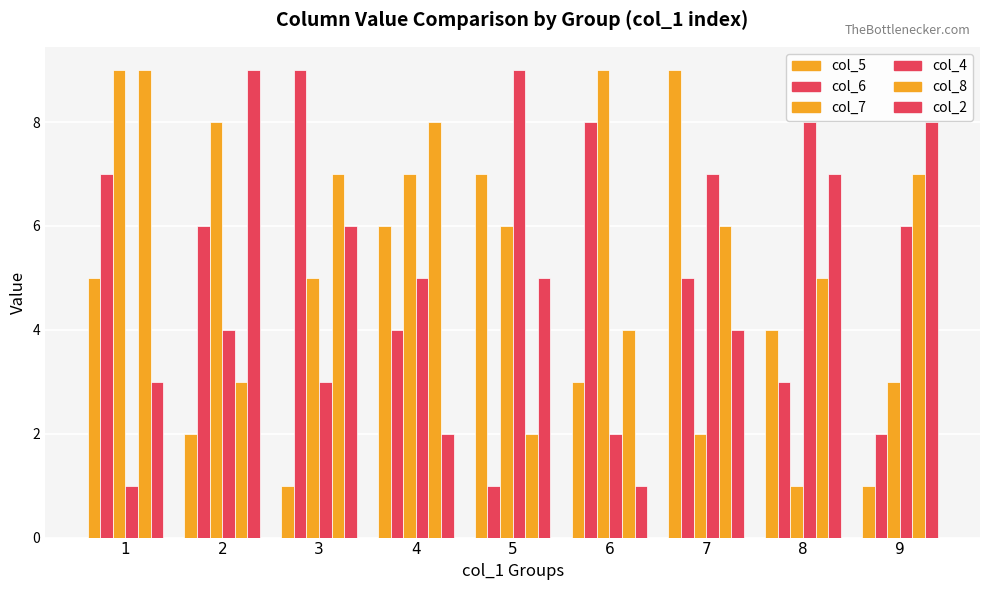

How many data points does each series have?

9